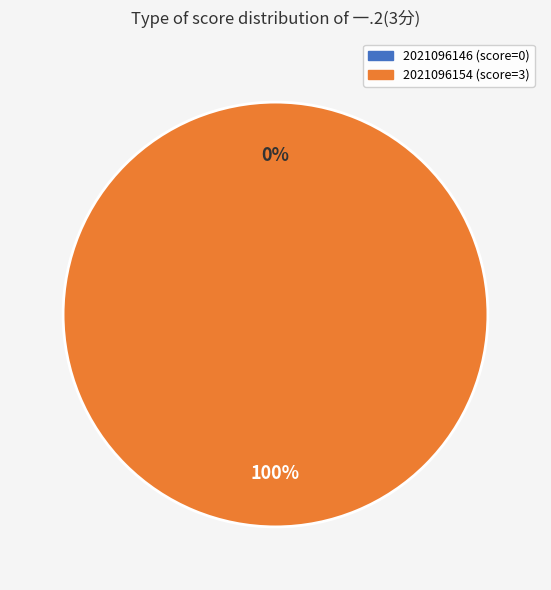

To the nearest percent, what is the difference between the largest and smallest slice percentages?

100%